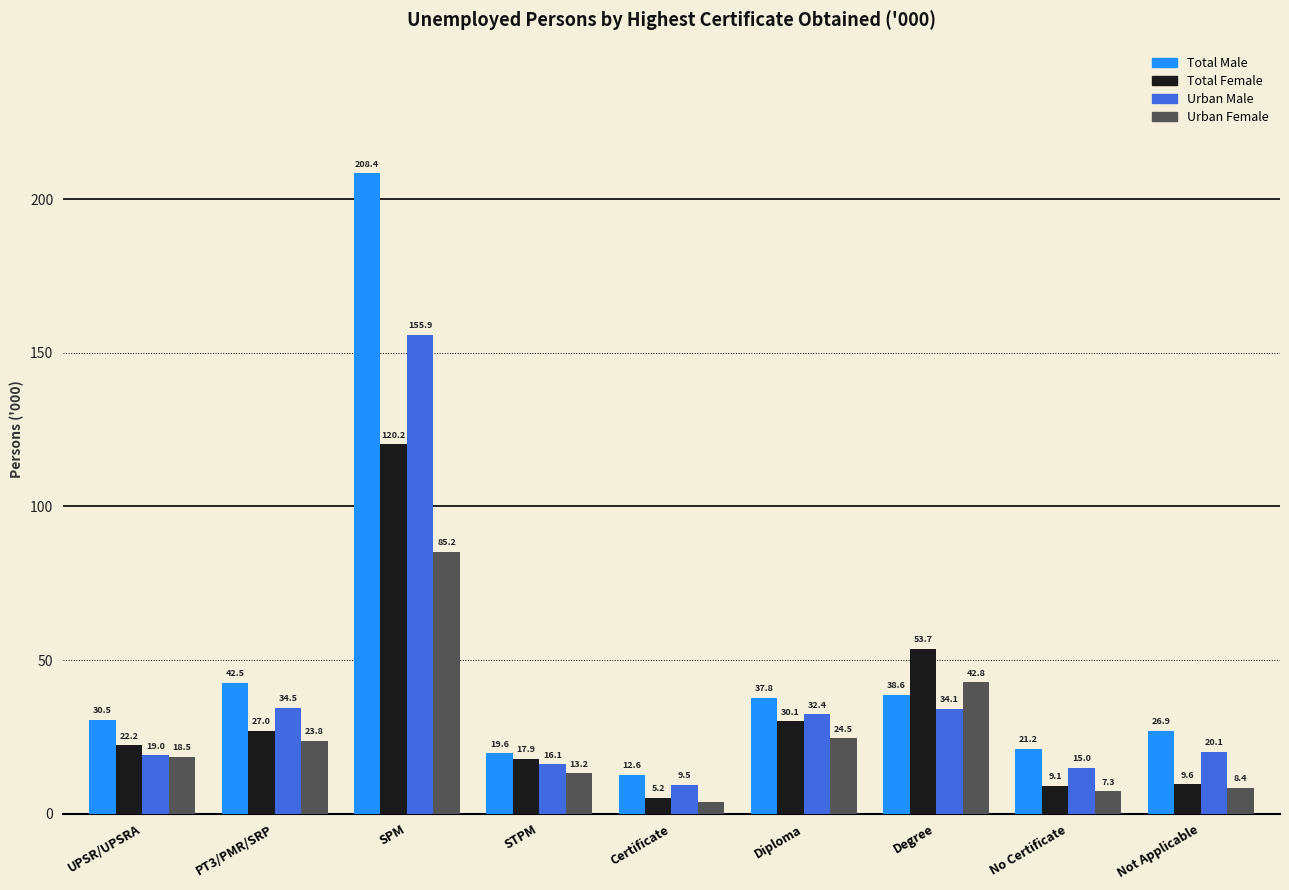

The value of Urban Female at Degree is 69.4. True or false?

False